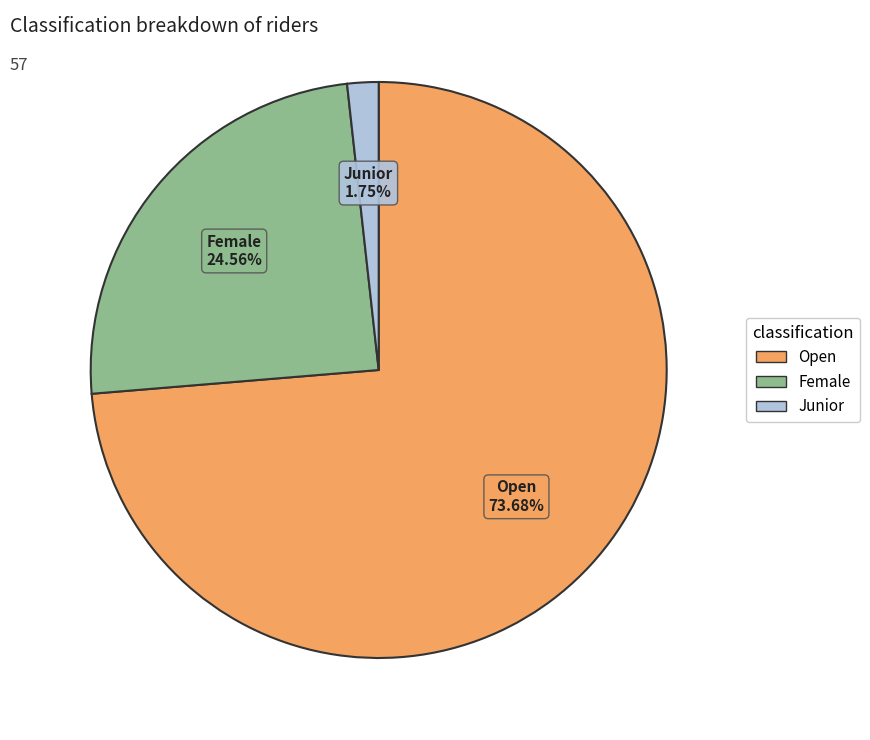

What percentage is the Junior slice, to the nearest percent?

2%